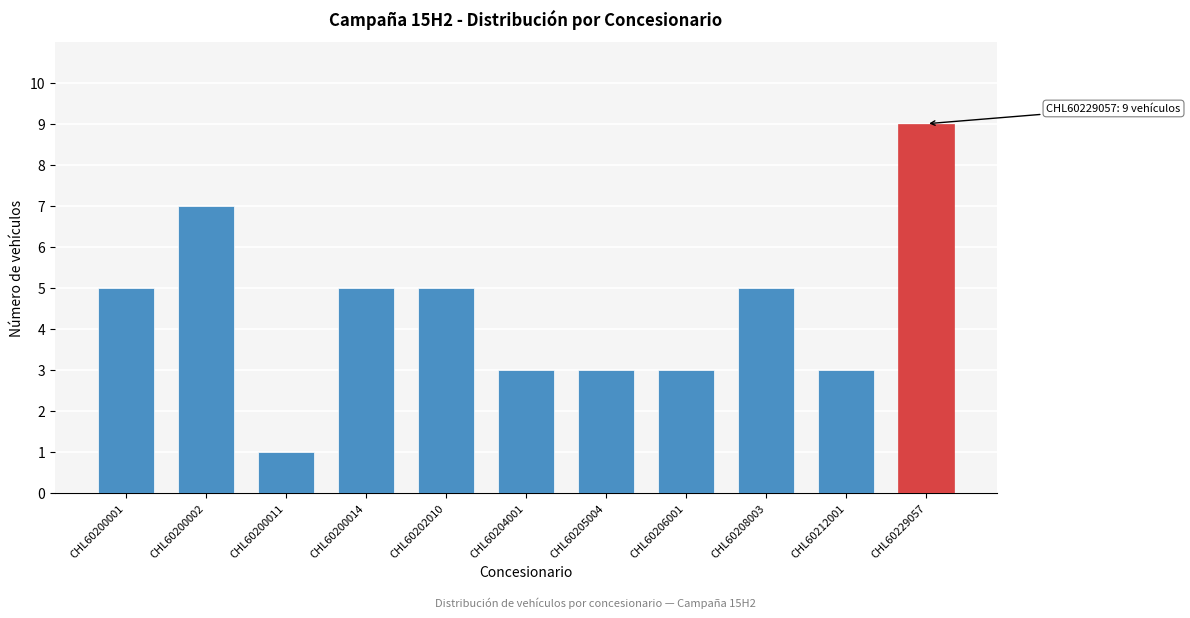

Reading right to left, extract all data points from this chart.

9	3	5	3	3	3	5	5	1	7	5